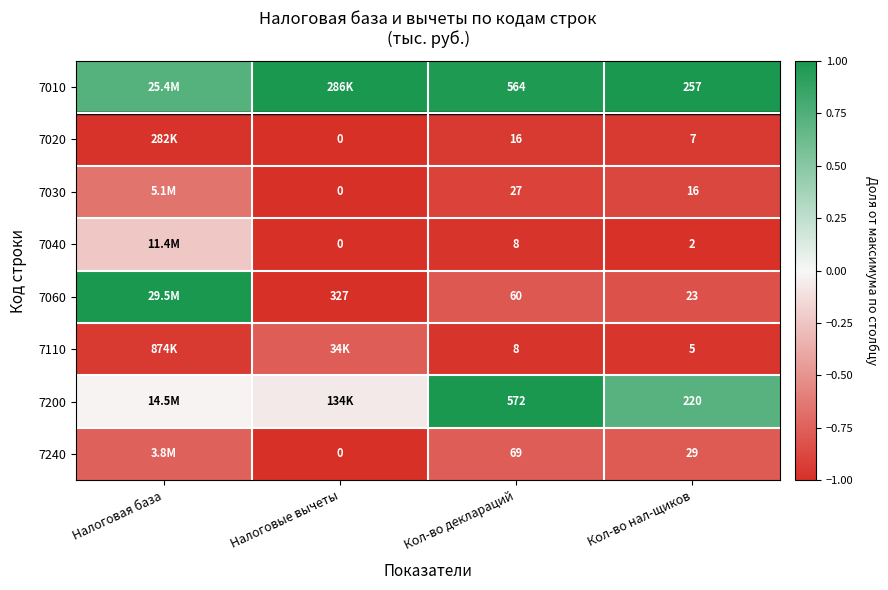

What is the lowest value of the 7030 series?

-1.0